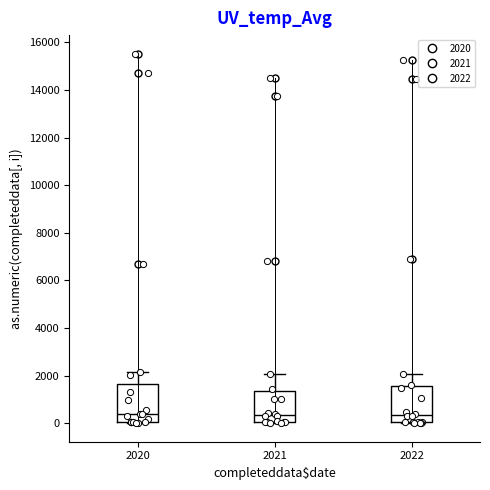

Where is the upper edge of the box at x = 2020 on the y-axis? The values are not printed on the chart, so give them approximately, as read against the axis.

1600